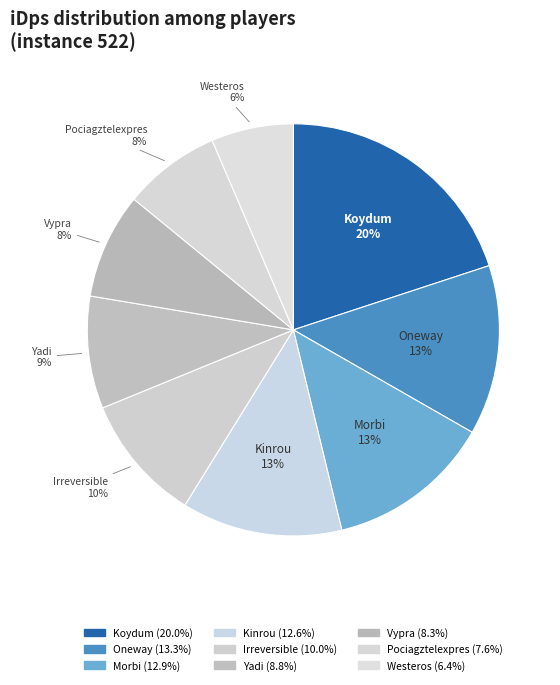

Combined, what portion of the pie is Irreversible and Westeros?

16.4%